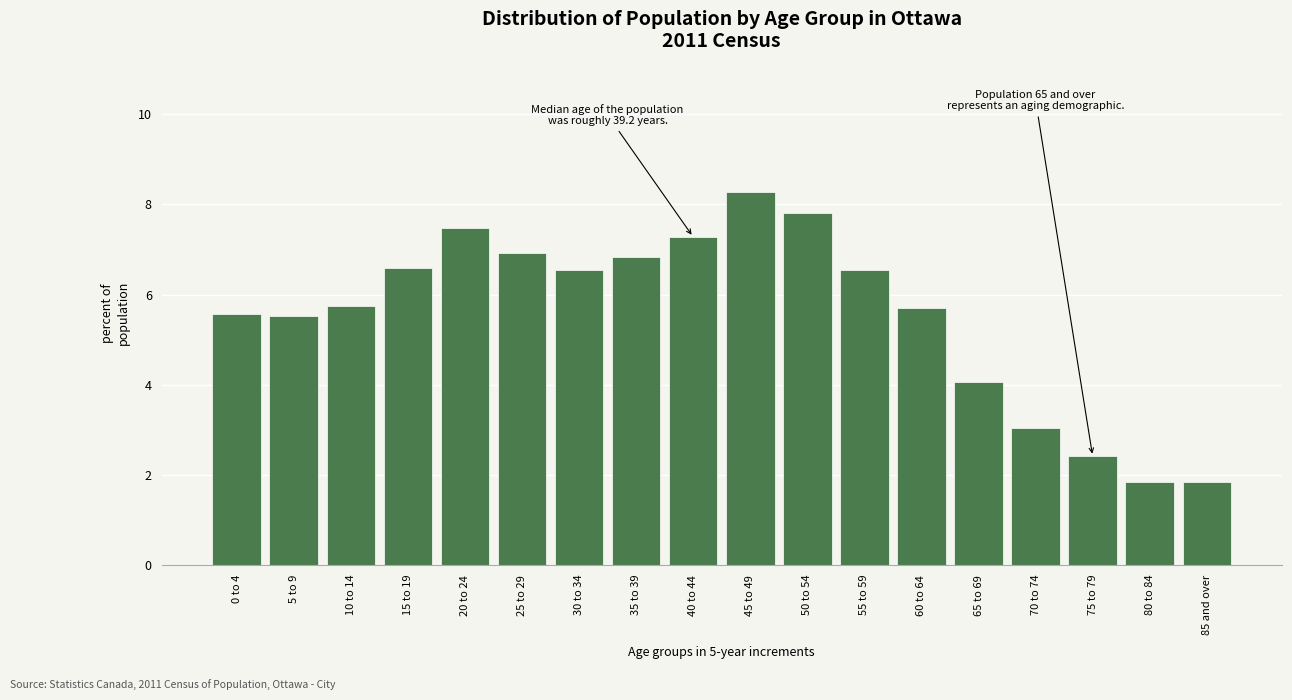

Is it true that the value at 75 to 79 is 3.3?

False